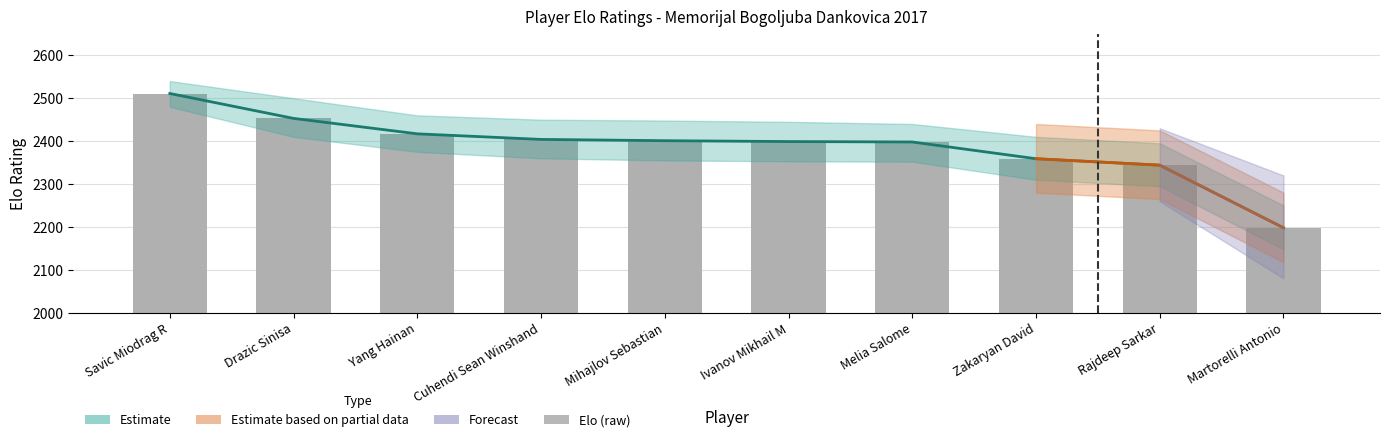

Rank the series at Ivanov Mikhail M from lowest to highest value.

Estimate, Elo (raw)